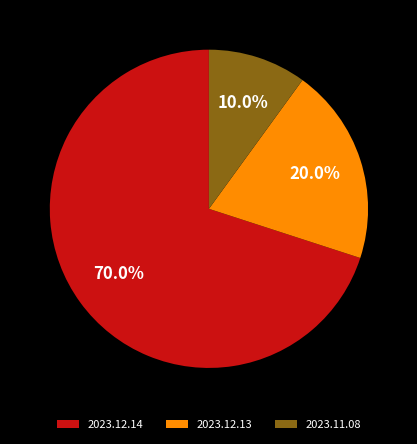

Rank the categories by value from highest to lowest.

2023.12.14, 2023.12.13, 2023.11.08